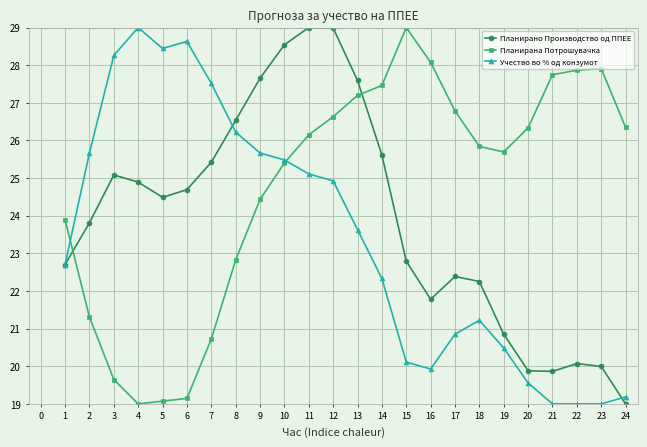

At 17, list the series in order from largest to smallest.

Планирана Потрошувачка, Планирано Производство од ППЕЕ, Учество во % од конзумот